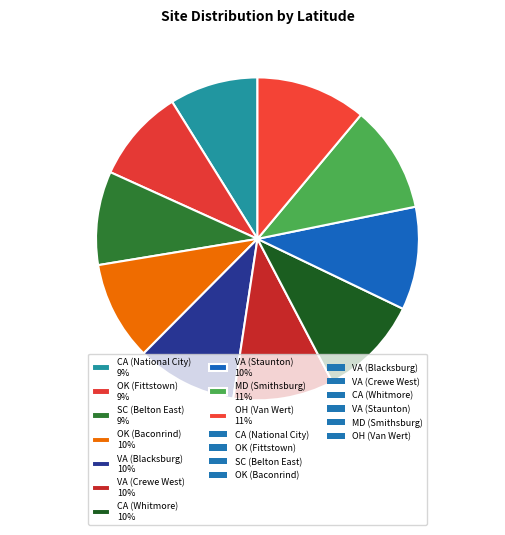

True or false: OH (Van Wert) accounts for 11% of the total.

True